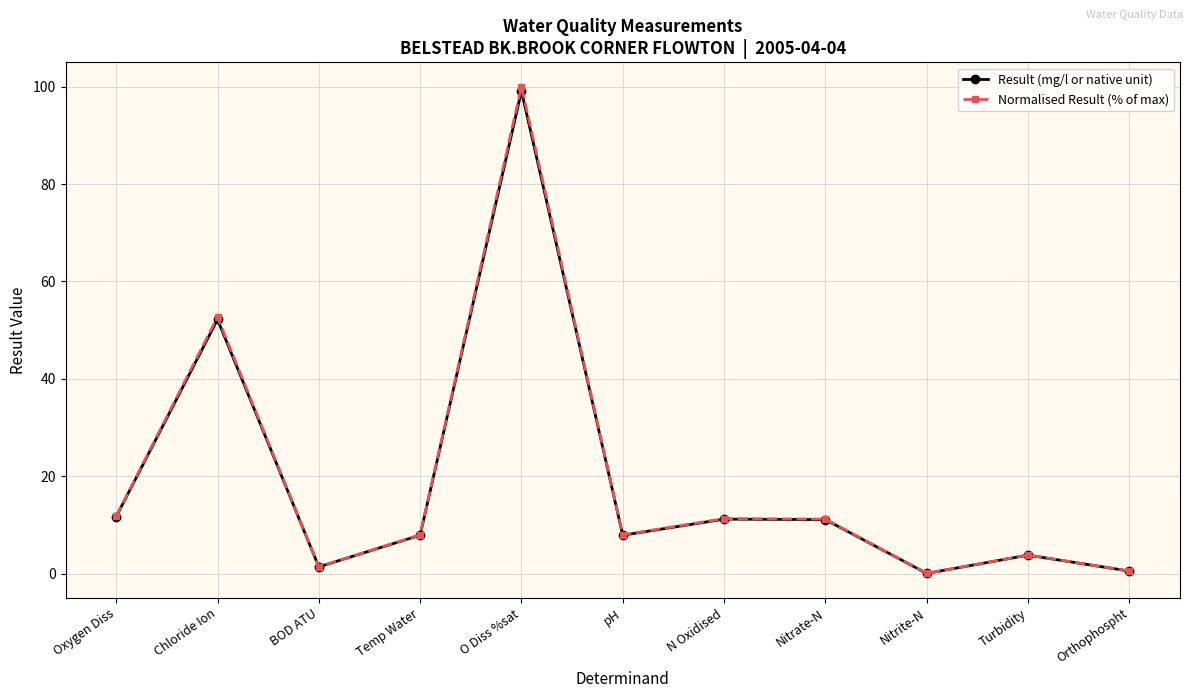

Where is the first local minimum for Normalised Result (% of max)?

BOD ATU